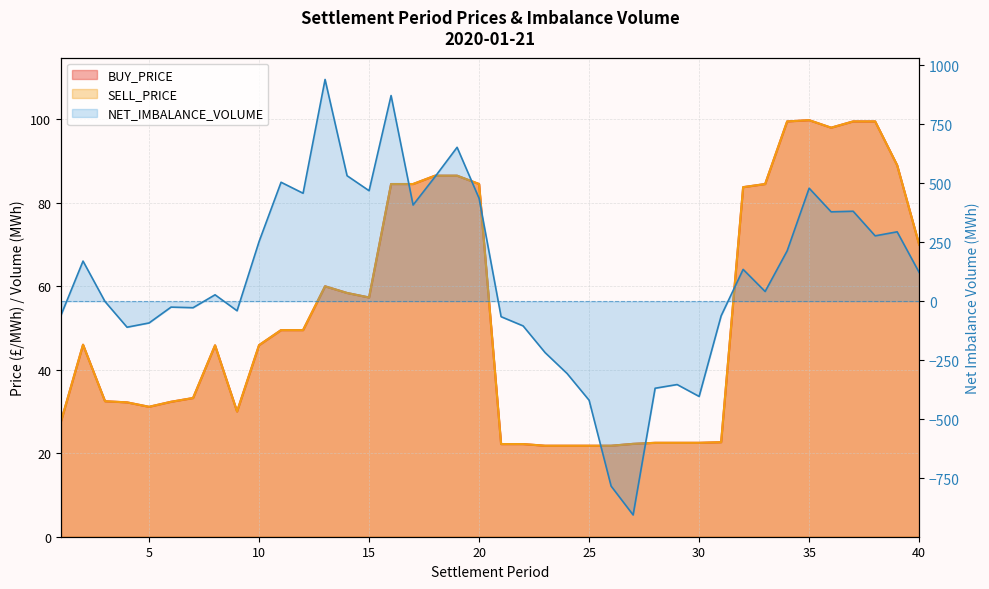

How many interior local peaks does the BUY_PRICE series have?

4